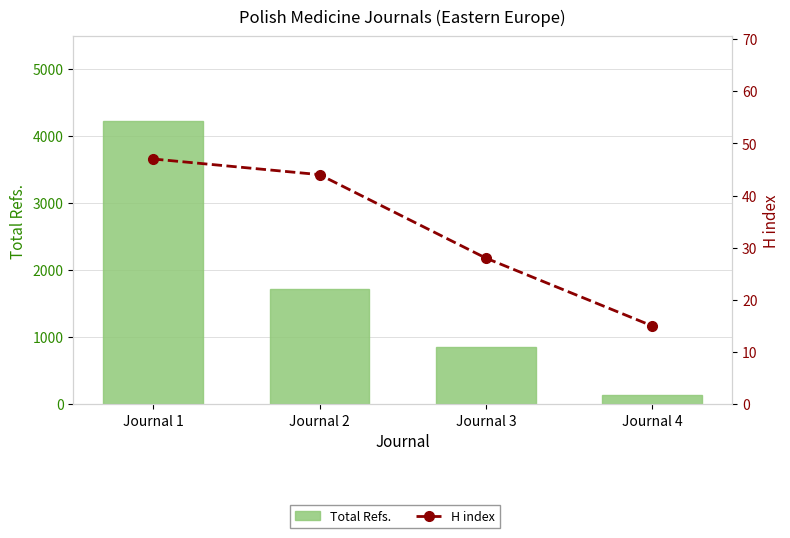

List the labels in order of H index value, largest first.

Journal 1, Journal 2, Journal 3, Journal 4